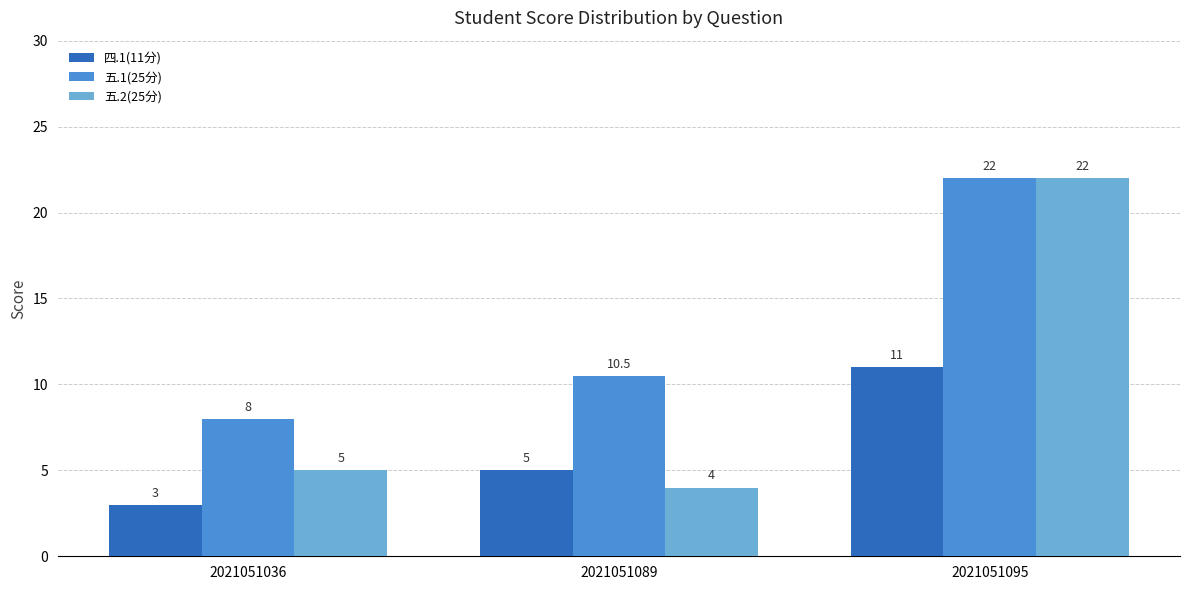

Between 2021051089 and 2021051095, which series saw the biggest shift?

五.2(25分)